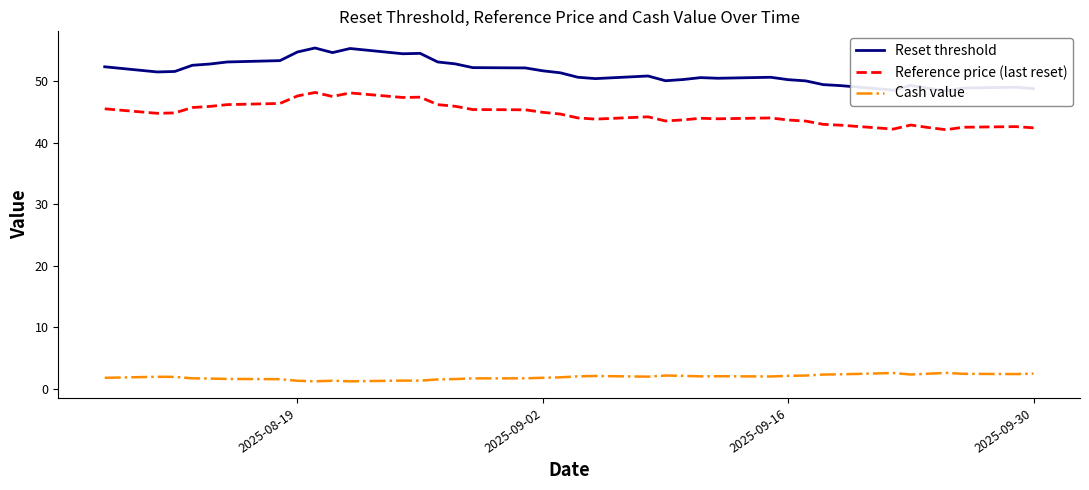

The Cash value series shows 0.6 at 21. True or false?

False